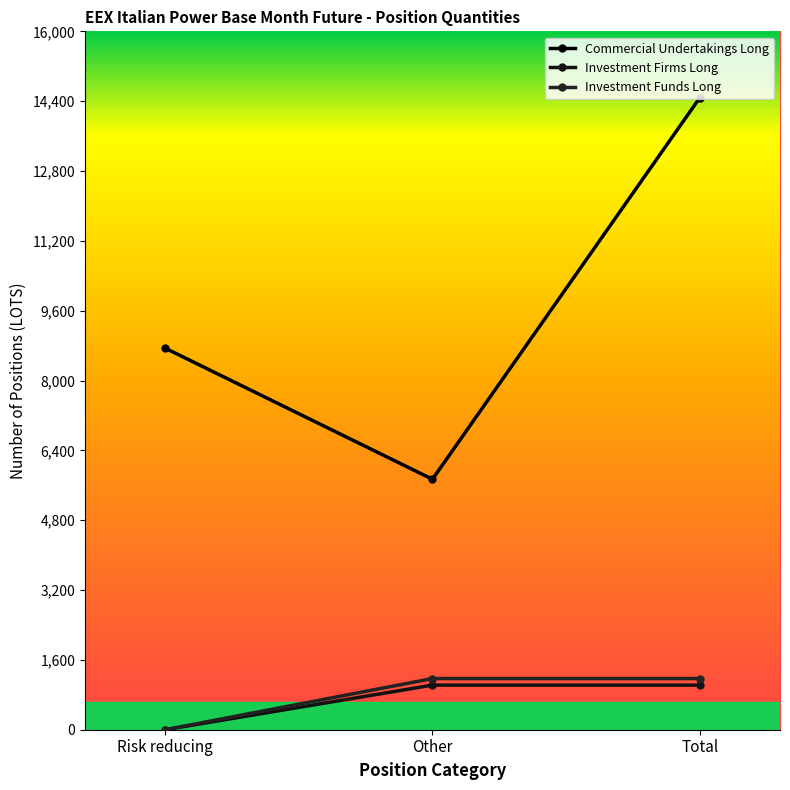

List the labels in order of Commercial Undertakings Long value, largest first.

Total, Risk reducing, Other